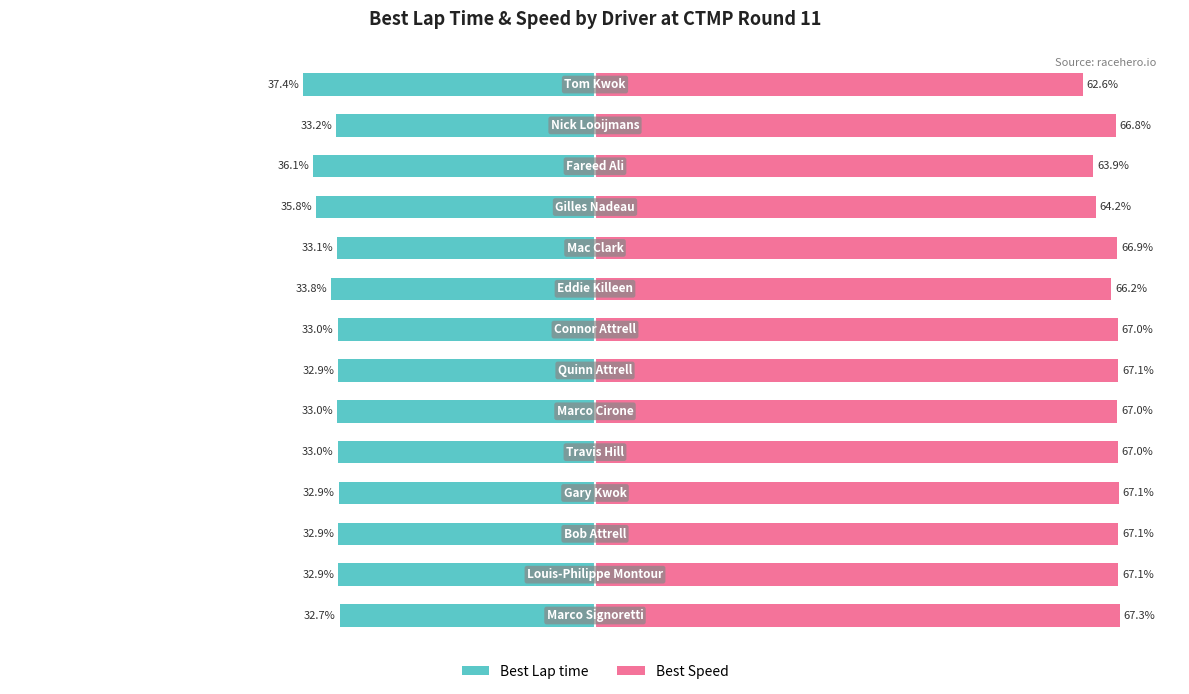

How many series are shown in this chart?

2